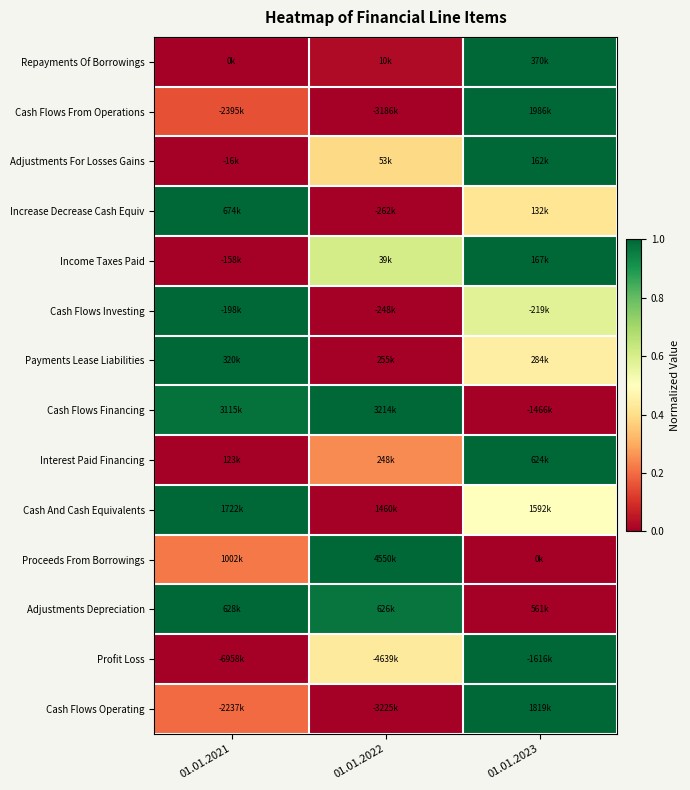

What is the total value across all series at 01.01.2021?

6.5